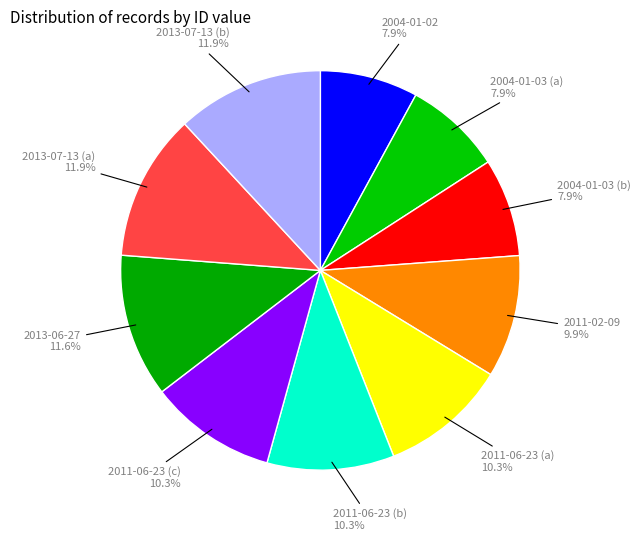

How many slices are in this pie chart?

10